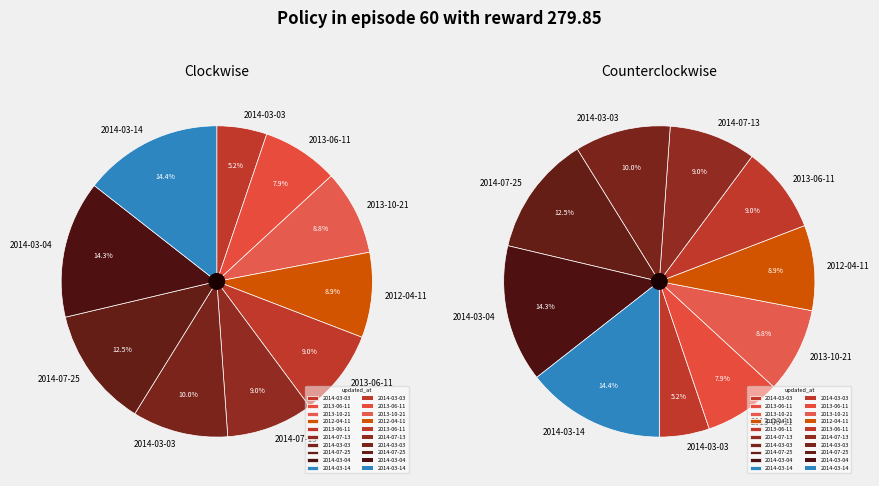

To the nearest percent, what is the average slice percentage?

10%